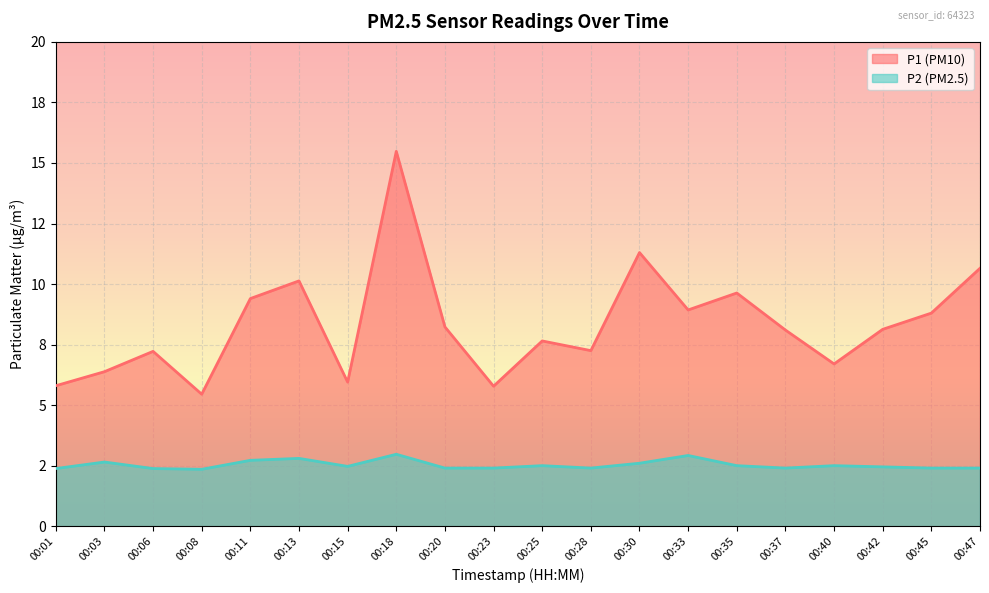

In P2, how many points are lower than both neighbors (excluding endpoints)?

4